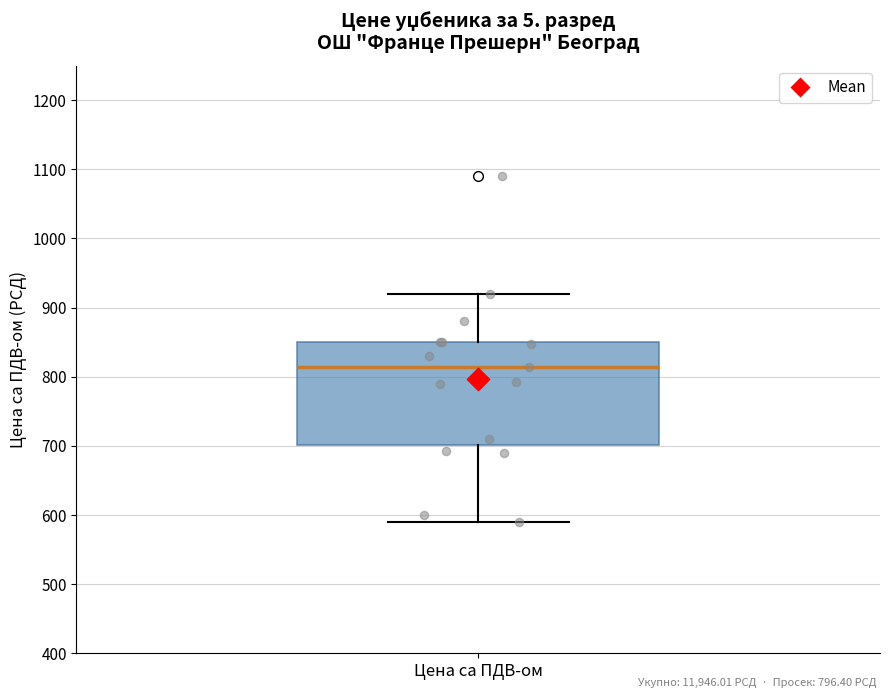

Transcribe this box plot: give where the median line is, the range the box spans, and where the two whiskers end, as read against the y-axis. The values are not printed on the chart, so give them approximately, as read against the axis.

median 810, box 700 to 850, whiskers 590 to 920